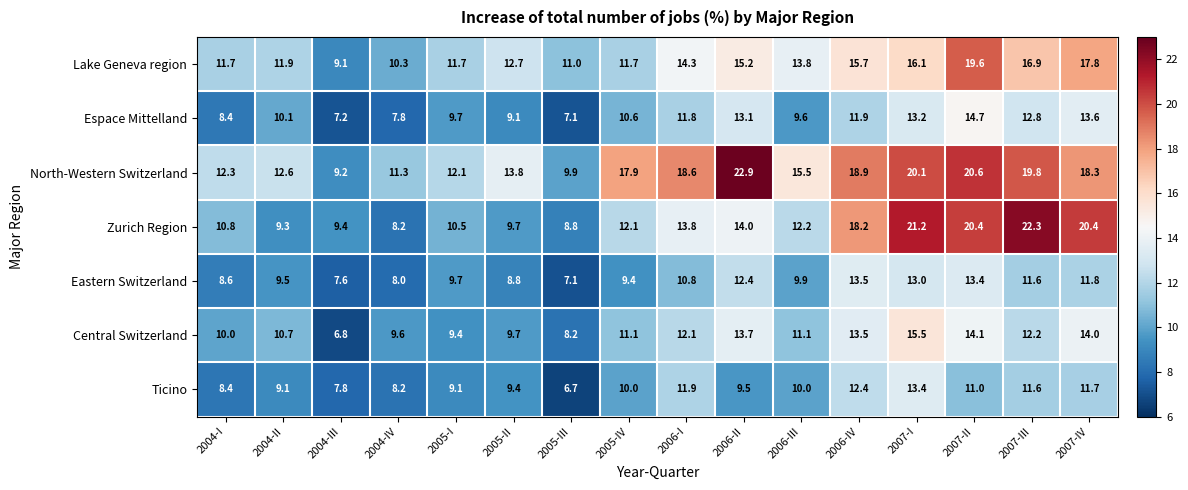

What is the sum of all Zurich Region values?

221.3